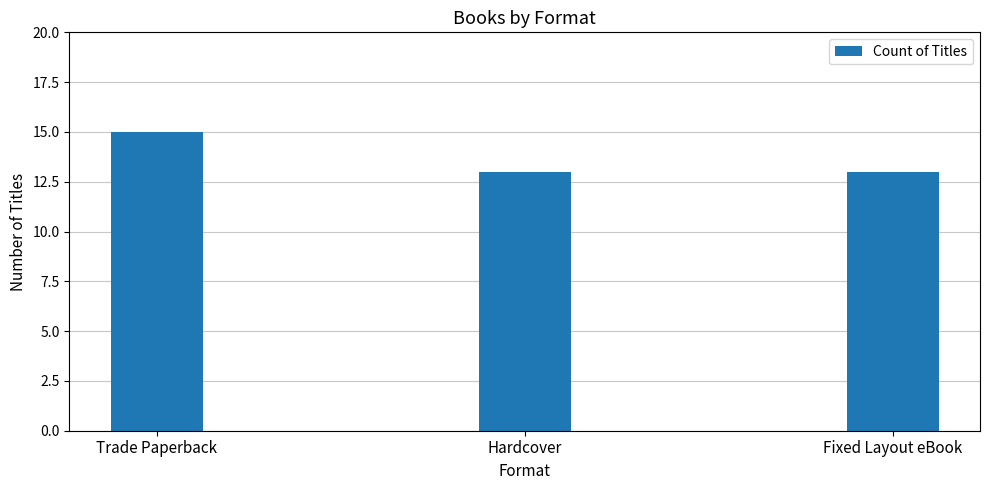

Which category has the highest value across all series?

Trade Paperback